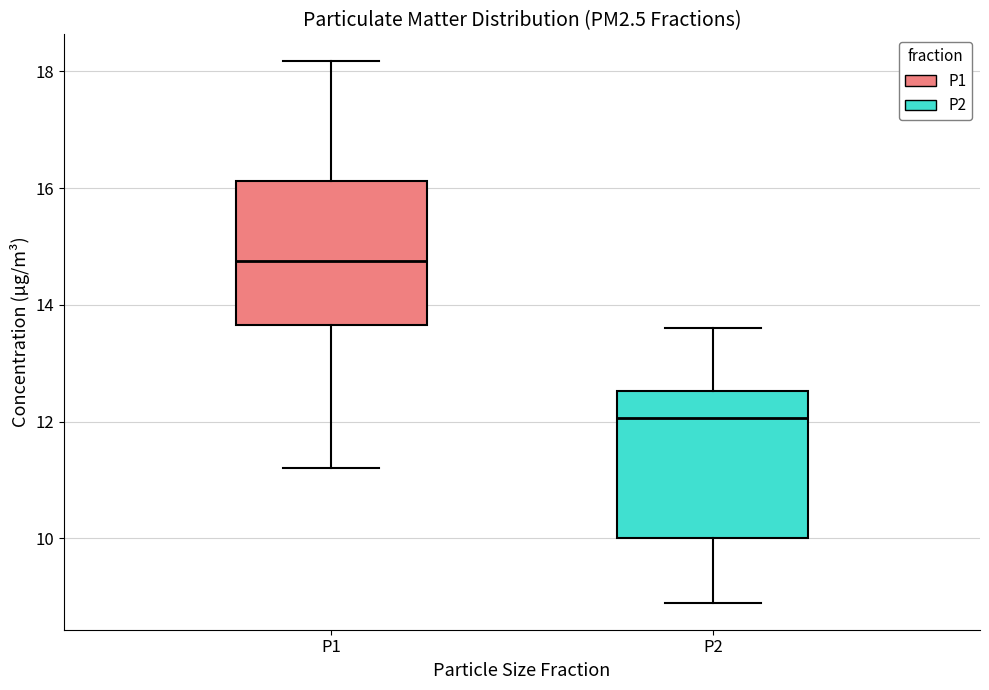

Where is the upper edge of the box for P1 on the y-axis? The values are not printed on the chart, so give them approximately, as read against the axis.

16.2